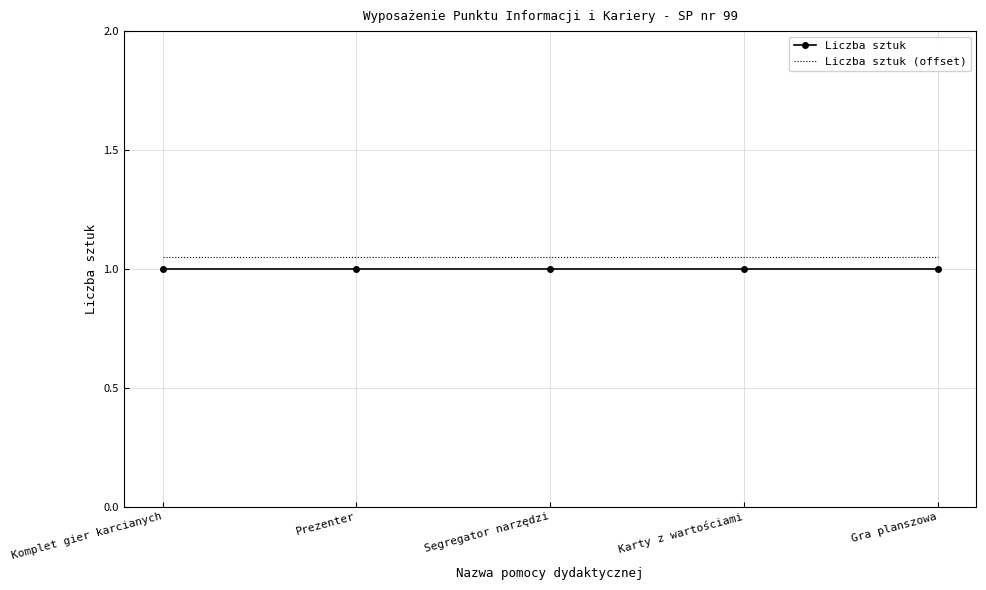

True or false: Liczba sztuk has a value of 1.0 at Prezenter.

True